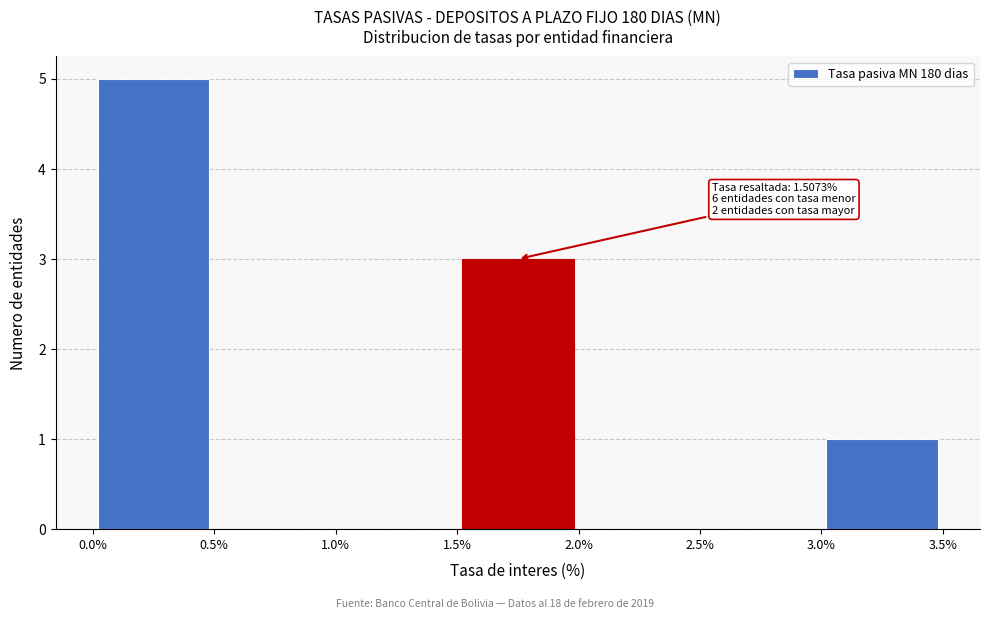

Which range on the x-axis has the tallest bar?

0.0% to 0.5%